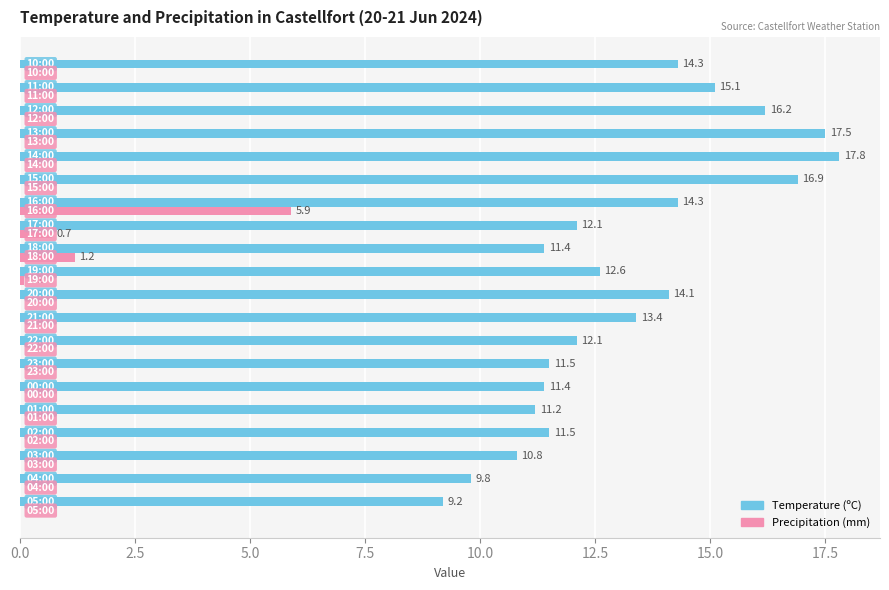

What is the sum of all Precipitation (mm) values?

7.9